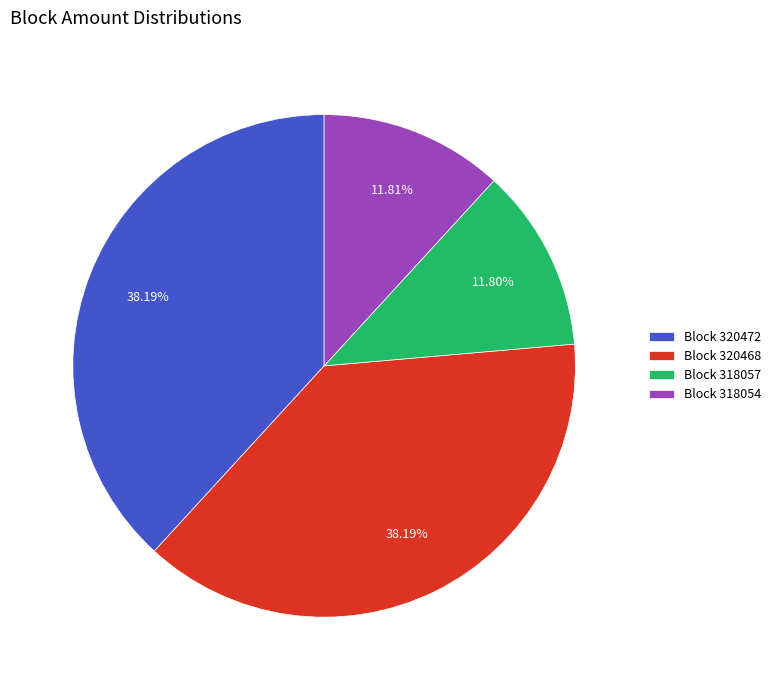

To the nearest percent, what is the difference between the largest and smallest slice percentages?

26%